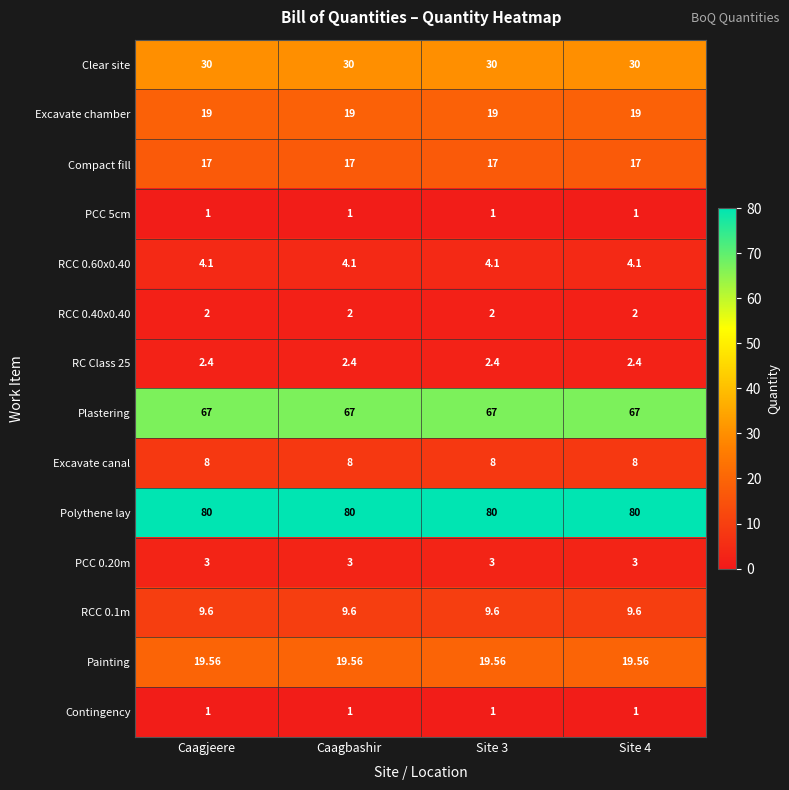

Is the value of Painting at Site 3 greater than the value of Contingency at Caagbashir?

Yes